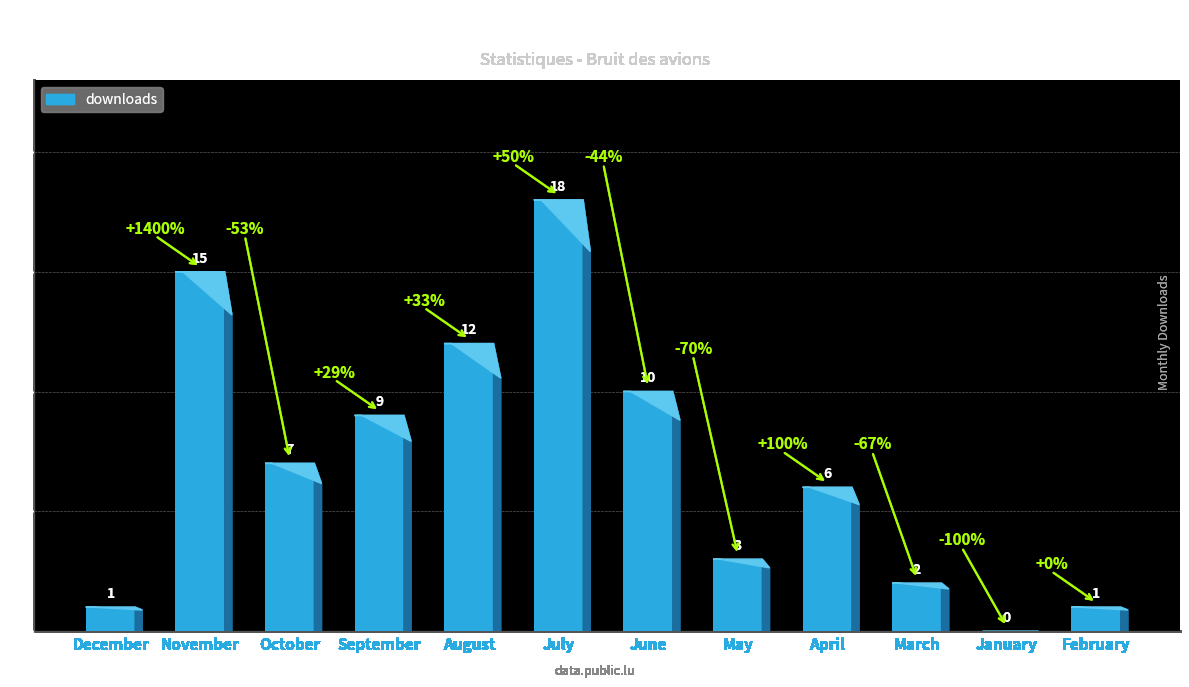

What is the approximate value at August, to the nearest 10?

10